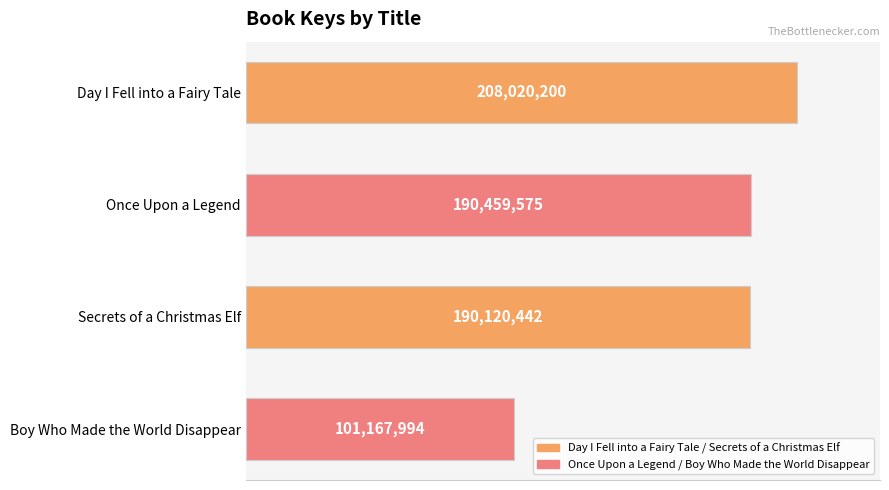

Rank the categories by value from lowest to highest.

Boy Who Made the World Disappear, Secrets of a Christmas Elf, Once Upon a Legend, Day I Fell into a Fairy Tale